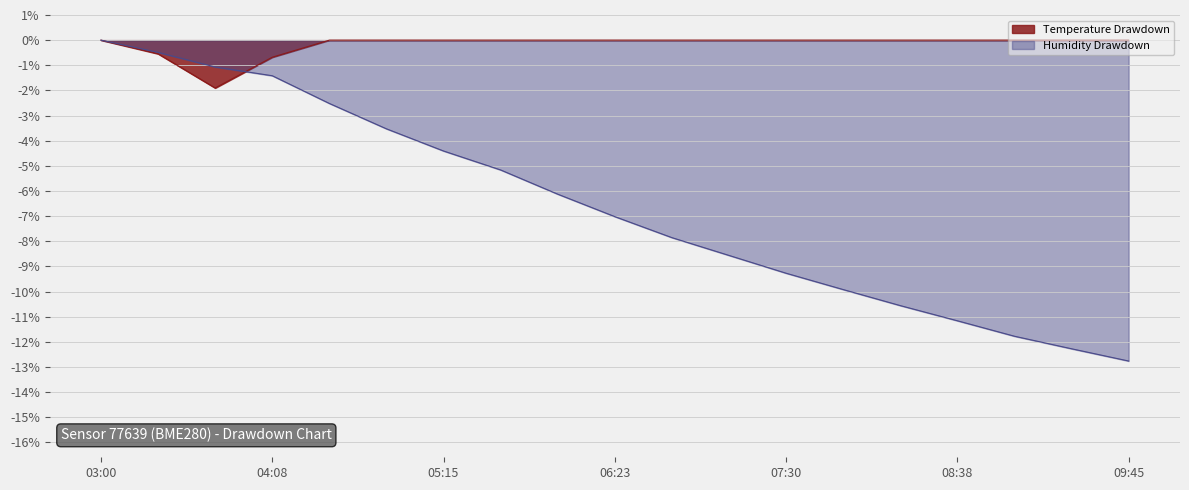

What is the difference between the values at 08:38 and 07:53?

1.2